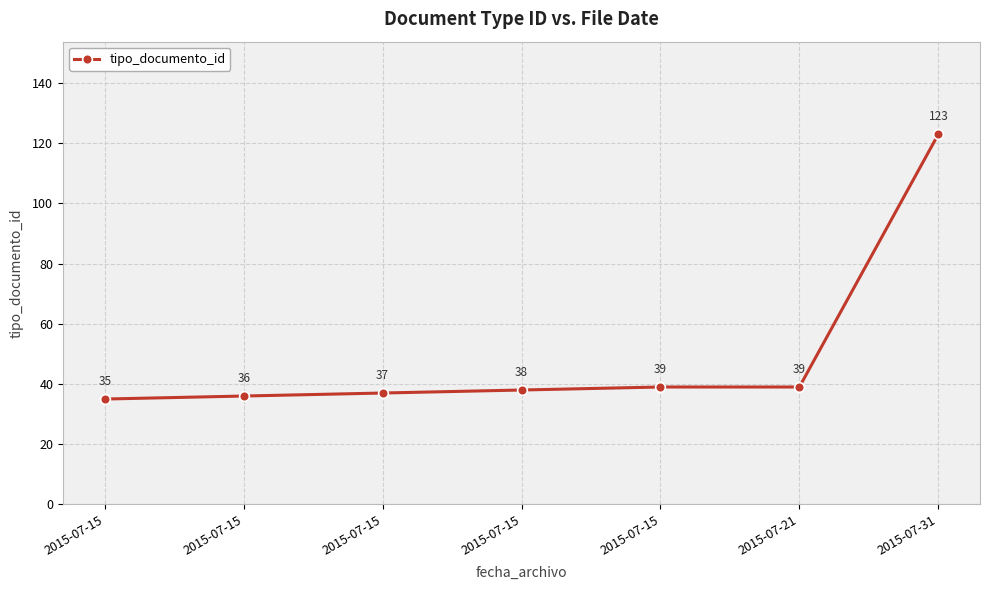

How many distinct data groups are displayed?

1